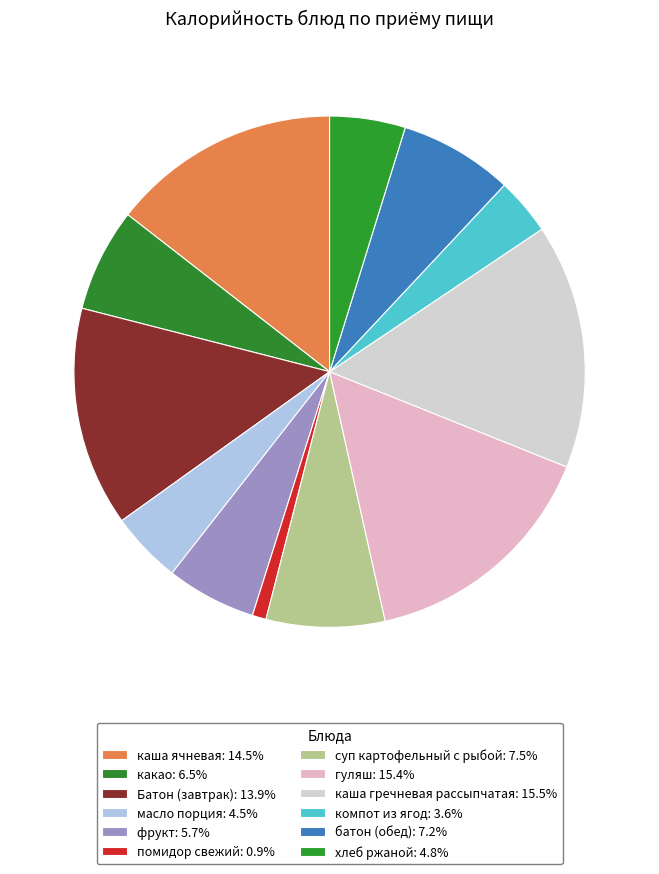

Count the number of slices in the pie.

12